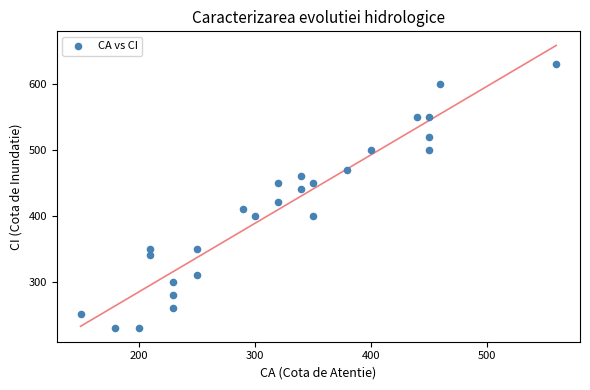

What is the range of Y values (max minus min)?

400